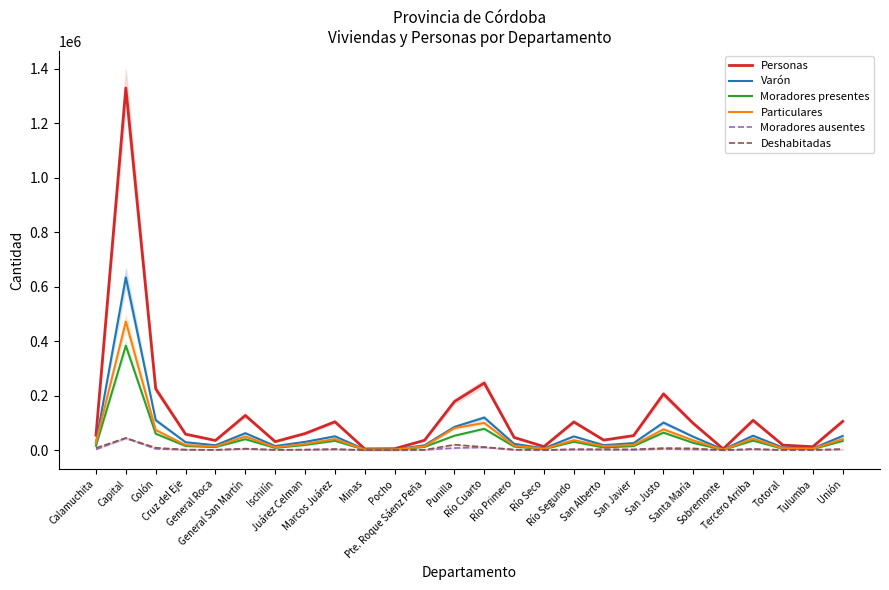

What is the difference between the second highest and minimum values in the Particulares series?

98608